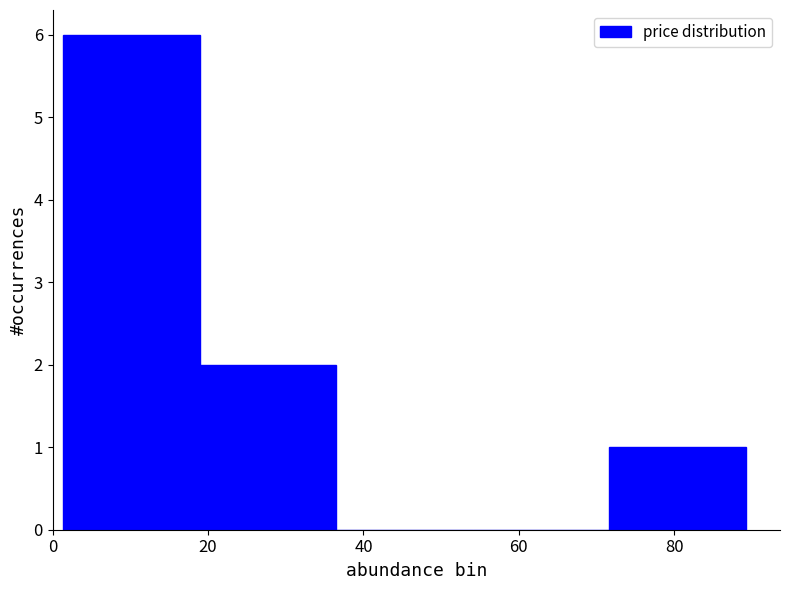

Reading left to right, transcribe this chart: for each bar, give the range it covers on the x-axis and its height. Neither the bar edges nor the heights are printed on the chart, so give them approximately, as read against the axes.

2 to 18: 6
18 to 36: 2
36 to 54: 0
54 to 72: 0
72 to 90: 1